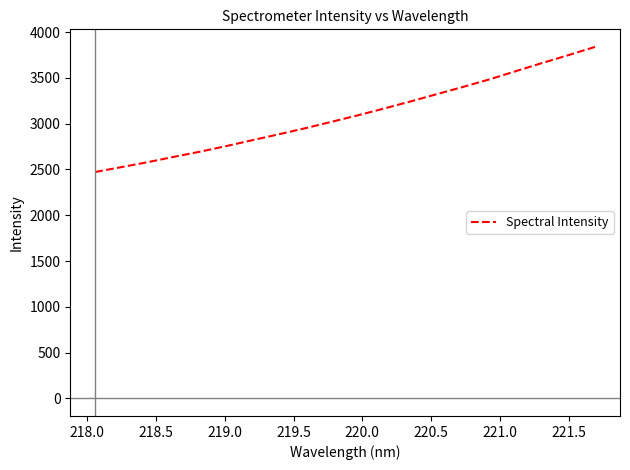

How many lines are shown in the chart?

1